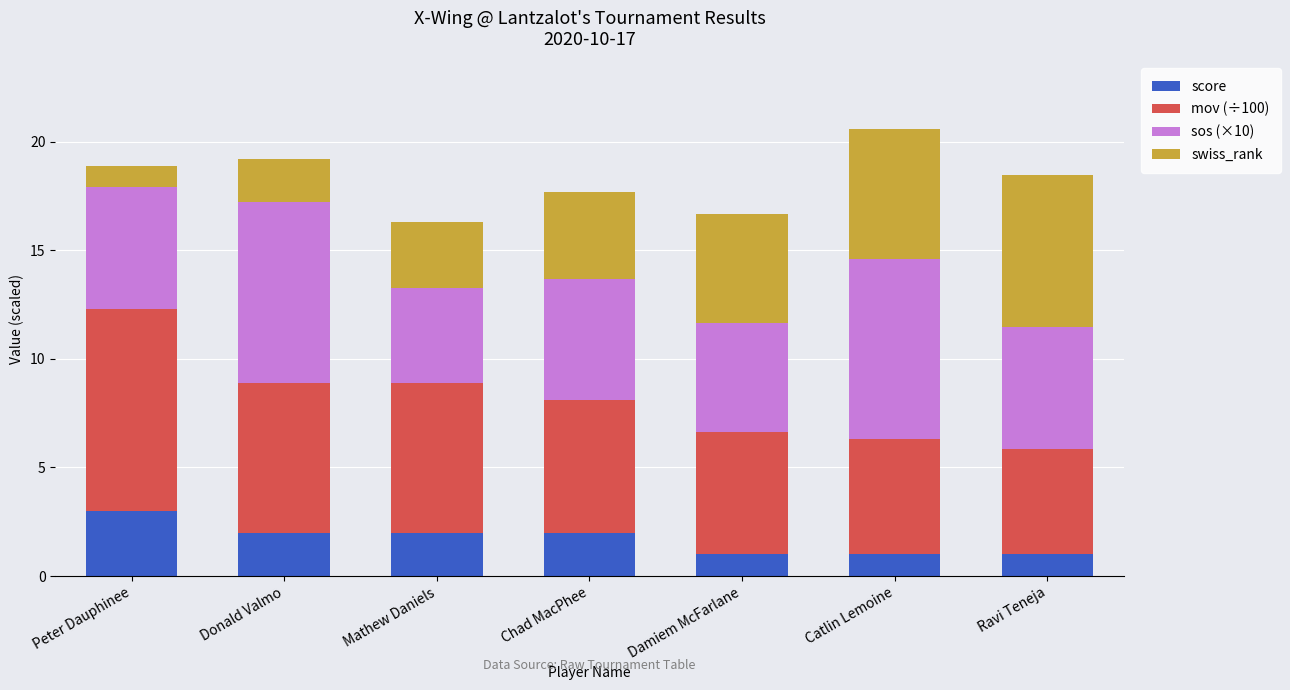

What is the sum of the score values at Donald Valmo and Peter Dauphinee?

5.0